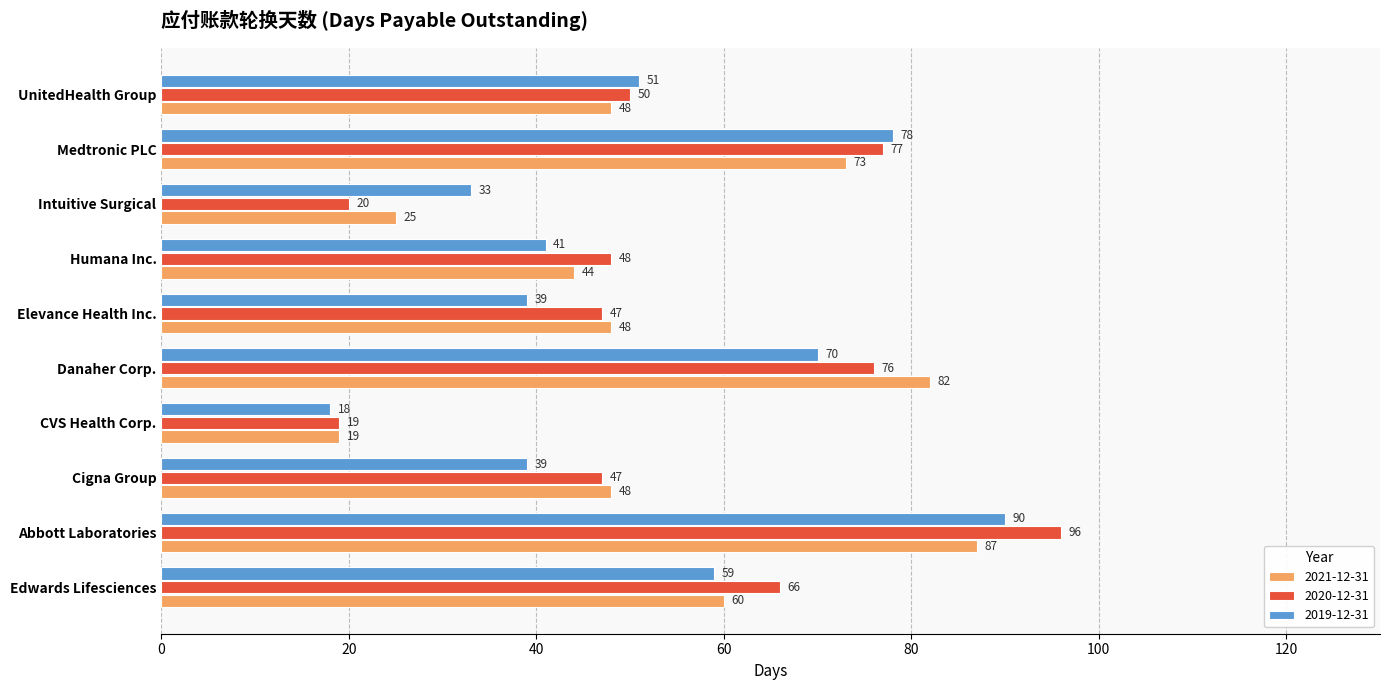

Count the number of categories in the chart.

10